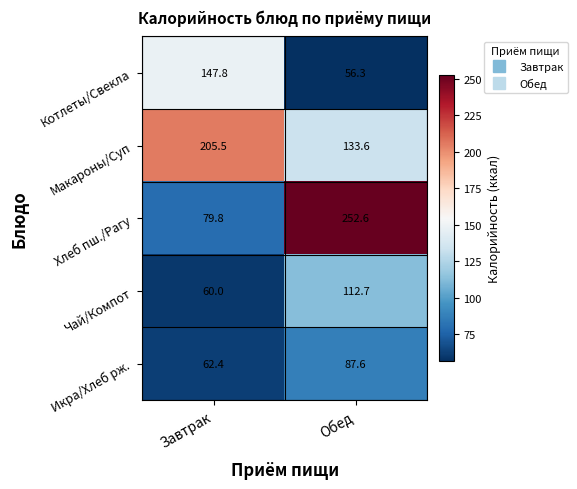

Is it true that Чай/Компот equals 112.7 at Обед?

True